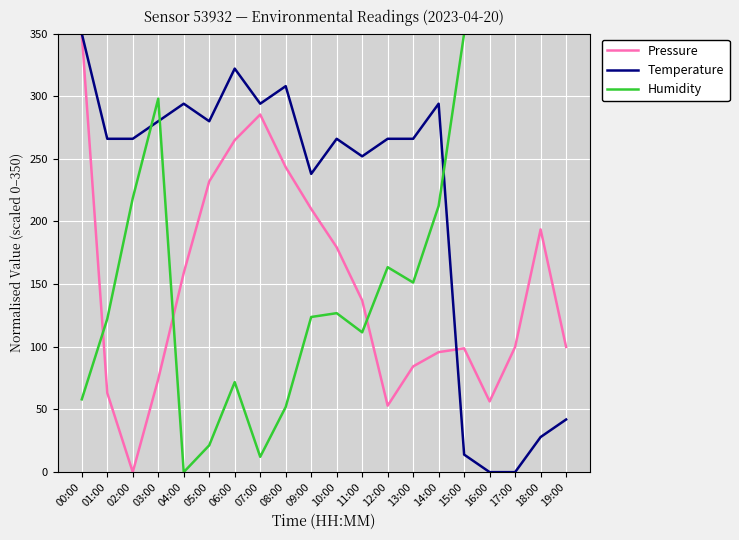

What are all the series names shown in the legend?

Pressure, Temperature, Humidity